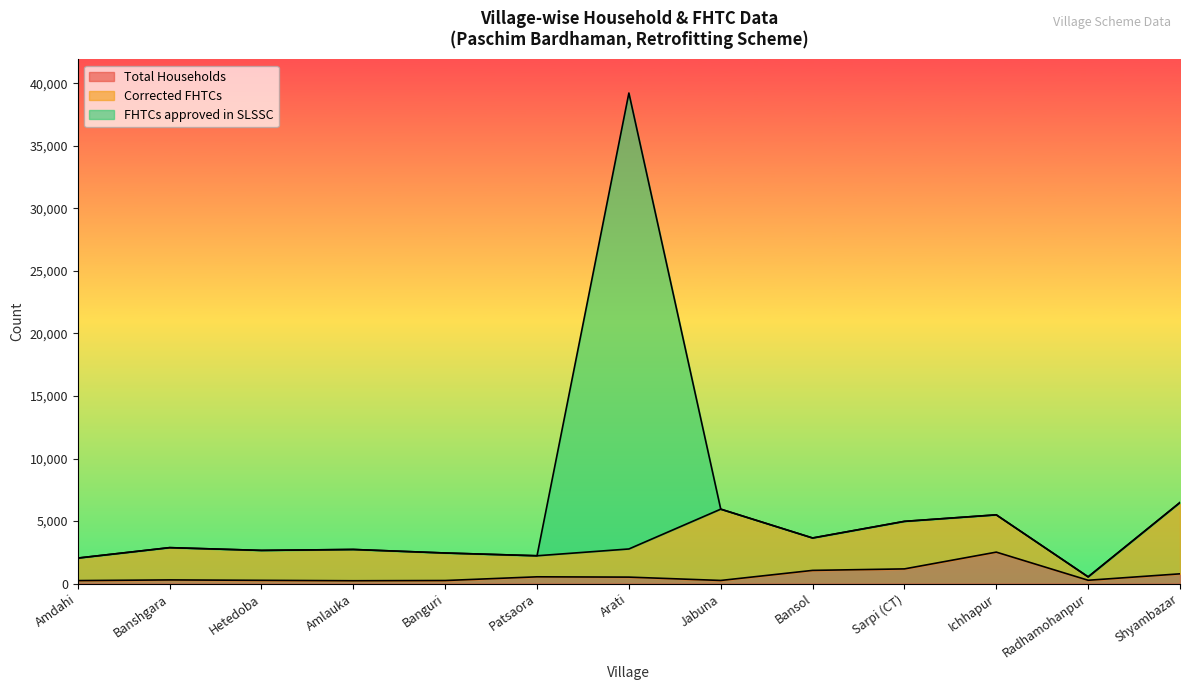

True or false: Total Households and FHTCs approved in SLSSC cross at least once.

False